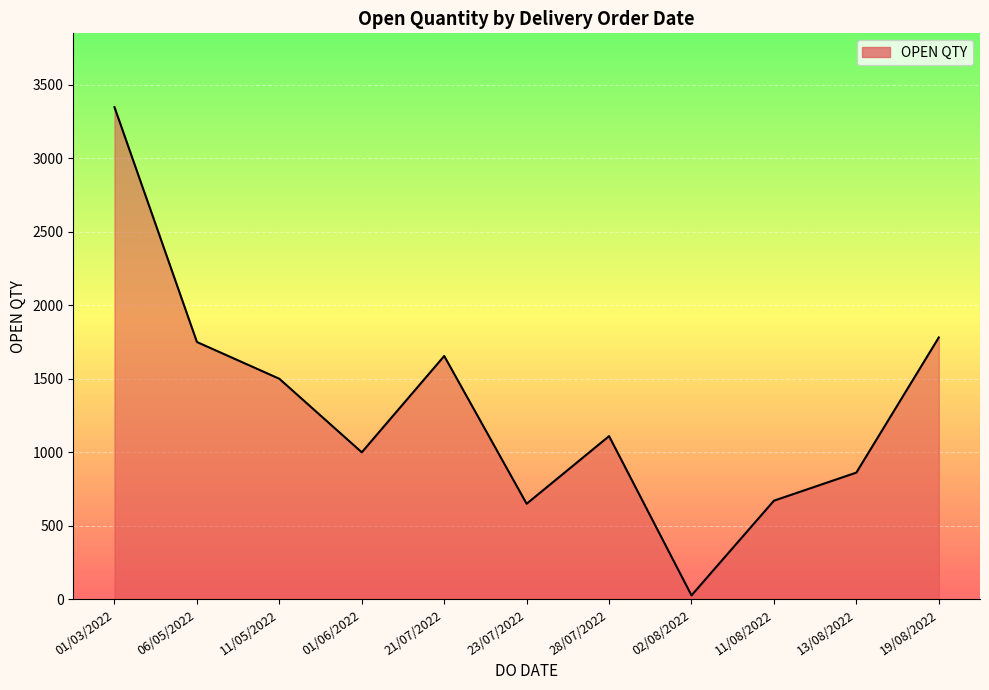

How many lines are shown in the chart?

1